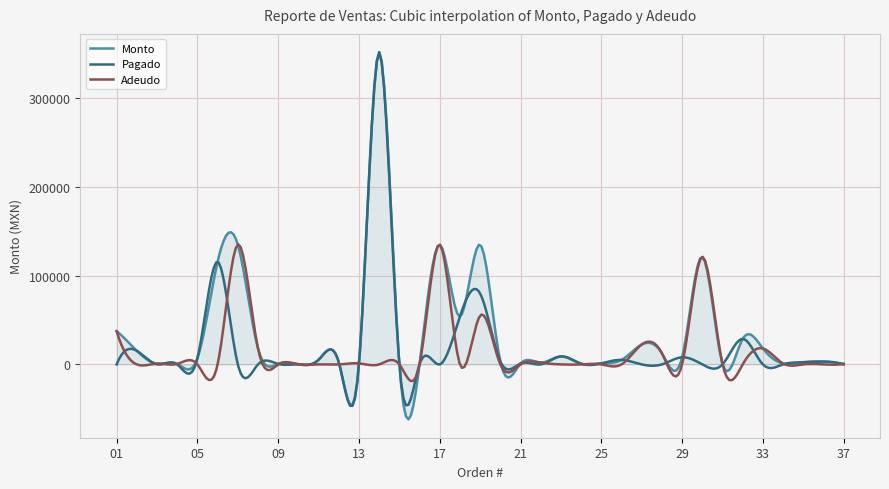

What is the greatest value displayed?

352015.2